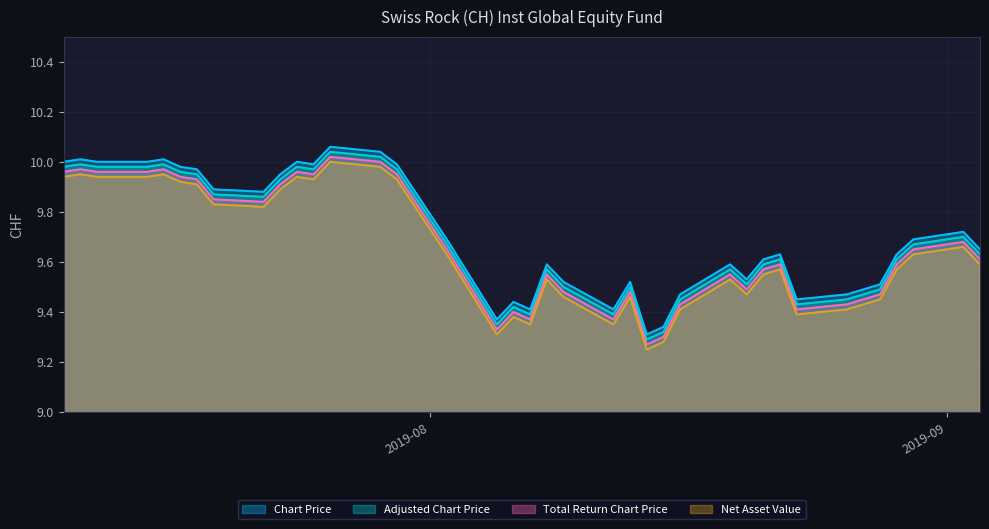

At how many categories does at least one series exceed 9?

38